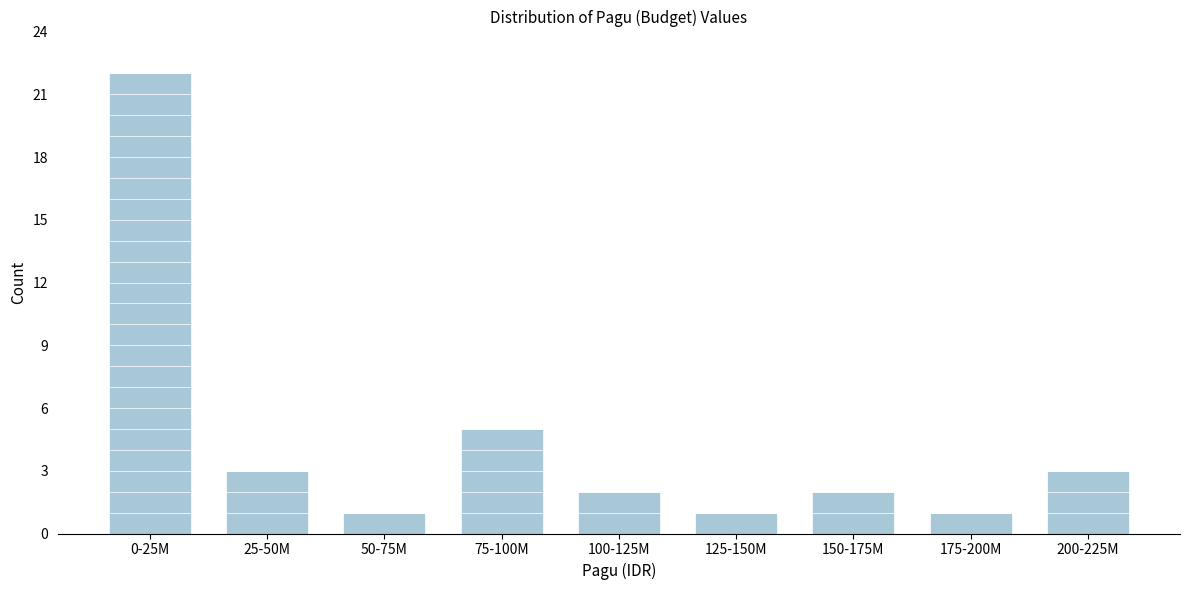

Reading left to right, extract all data points from this chart.

0-25M=22	25-50M=3	50-75M=1	75-100M=5	100-125M=2	125-150M=1	150-175M=2	175-200M=1	200-225M=3